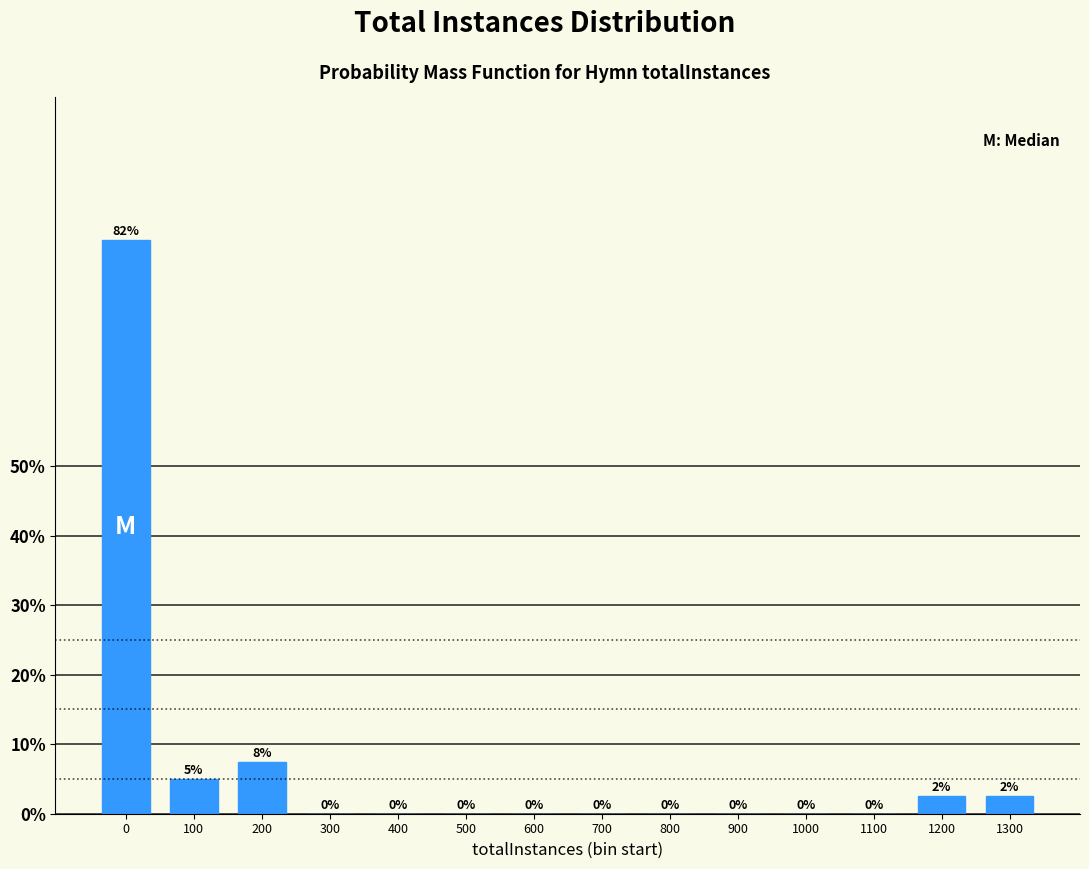

True or false: the data shows 0.0 at 1100.

True